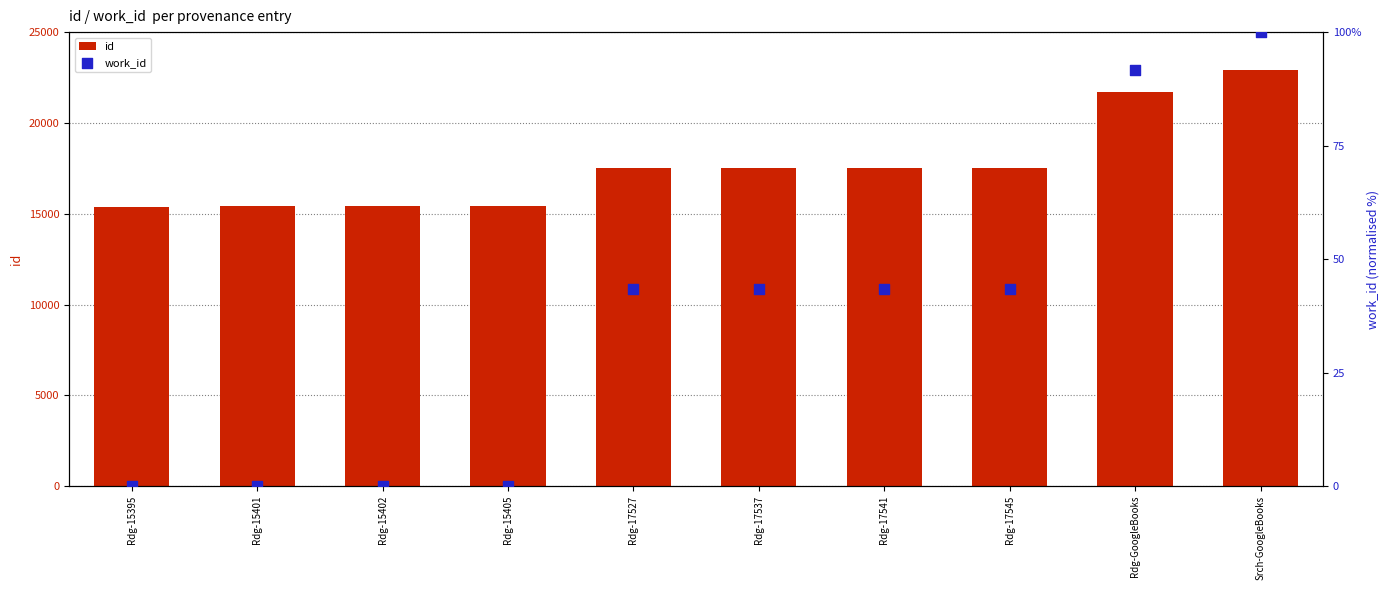

At which category is the sum across all series the highest?

Srch-GoogleBooks